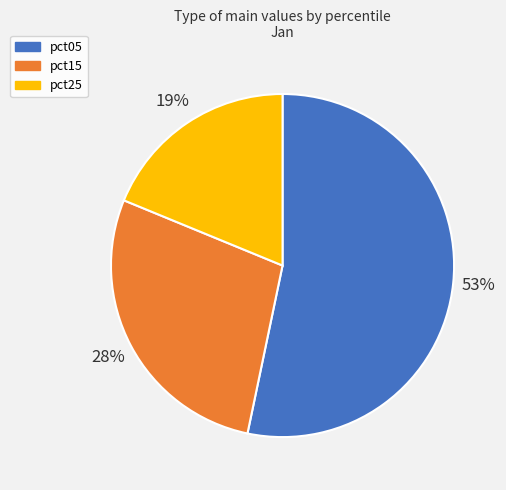

To the nearest percent, what percentage of the pie is pct15?

28%